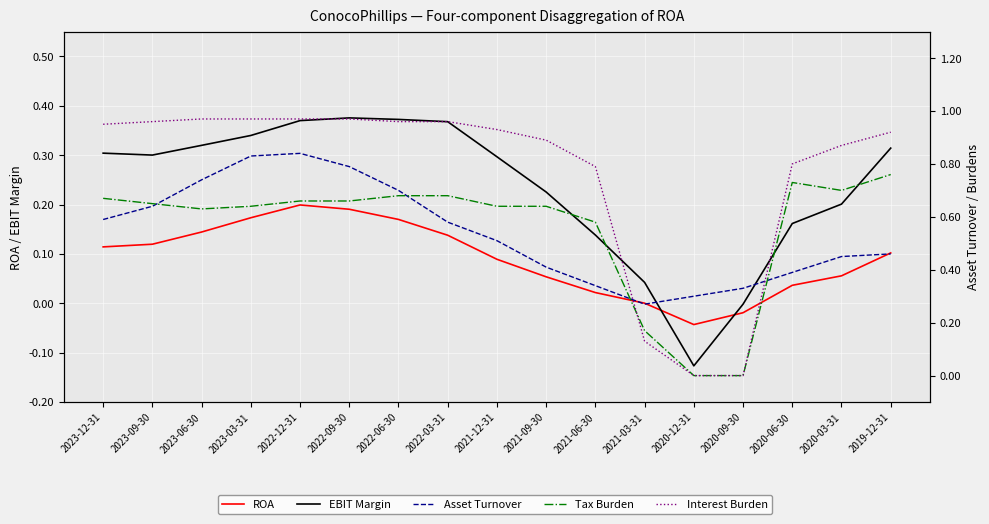

What is the difference between the maximum and second lowest values in the EBIT Margin series?

0.4